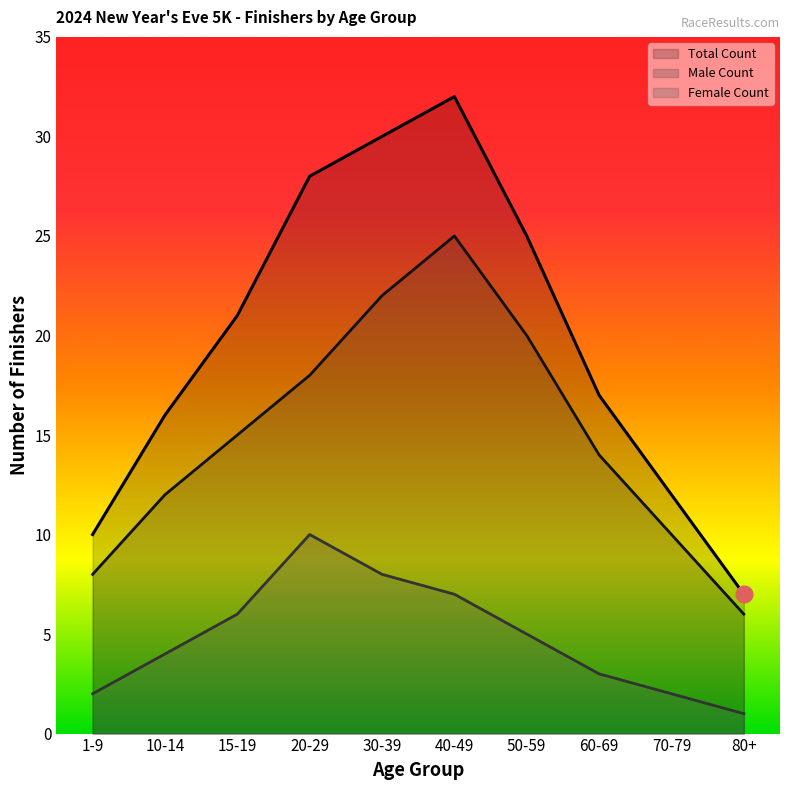

Reading left to right, extract all data points from this chart.

Male Count: 1-9=8	10-14=12	15-19=15	20-29=18	30-39=22	40-49=25	50-59=20	60-69=14	70-79=10	80+=6
Female Count: 1-9=2	10-14=4	15-19=6	20-29=10	30-39=8	40-49=7	50-59=5	60-69=3	70-79=2	80+=1
Total Count: 1-9=10	10-14=16	15-19=21	20-29=28	30-39=30	40-49=32	50-59=25	60-69=17	70-79=12	80+=7